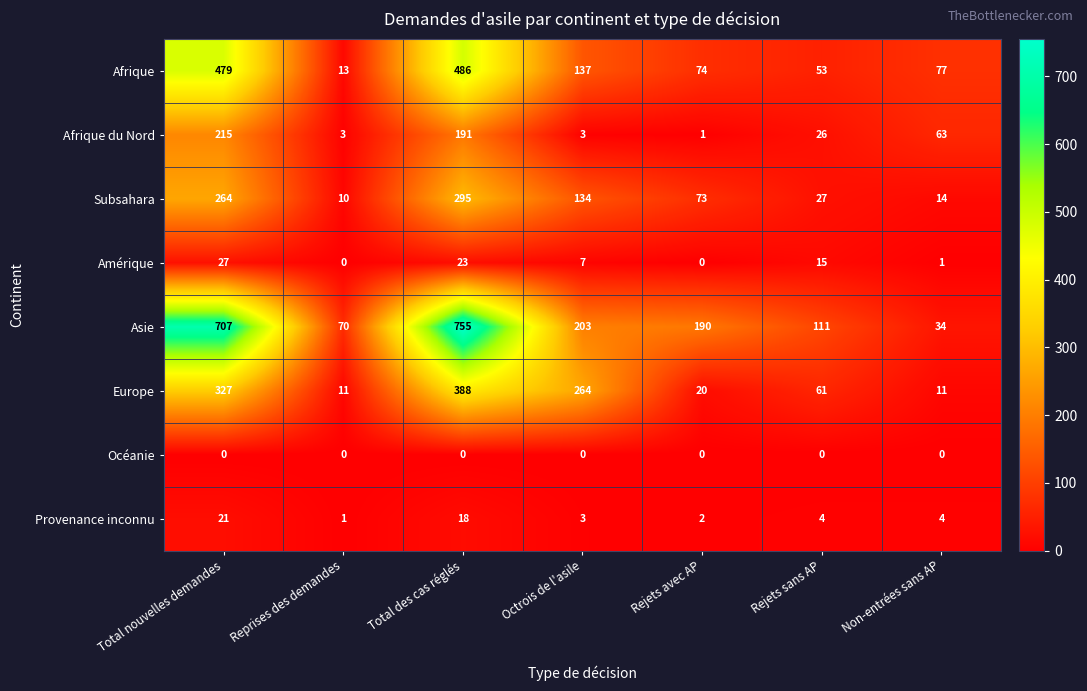

Which series has the widest spread of values?

Asie